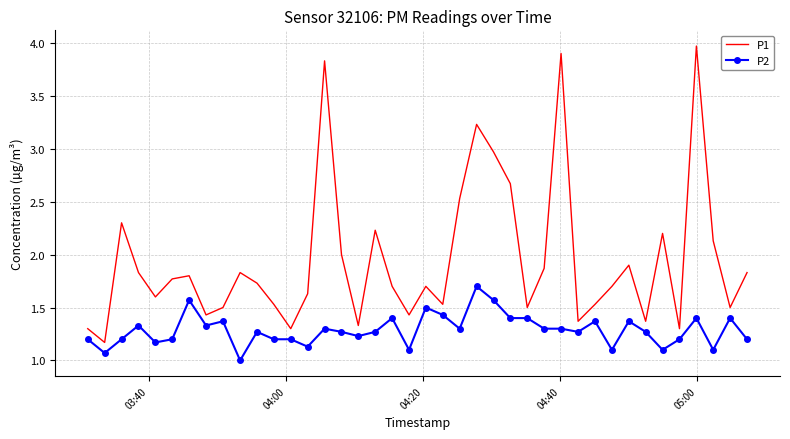

Which series has the widest spread of values?

P1